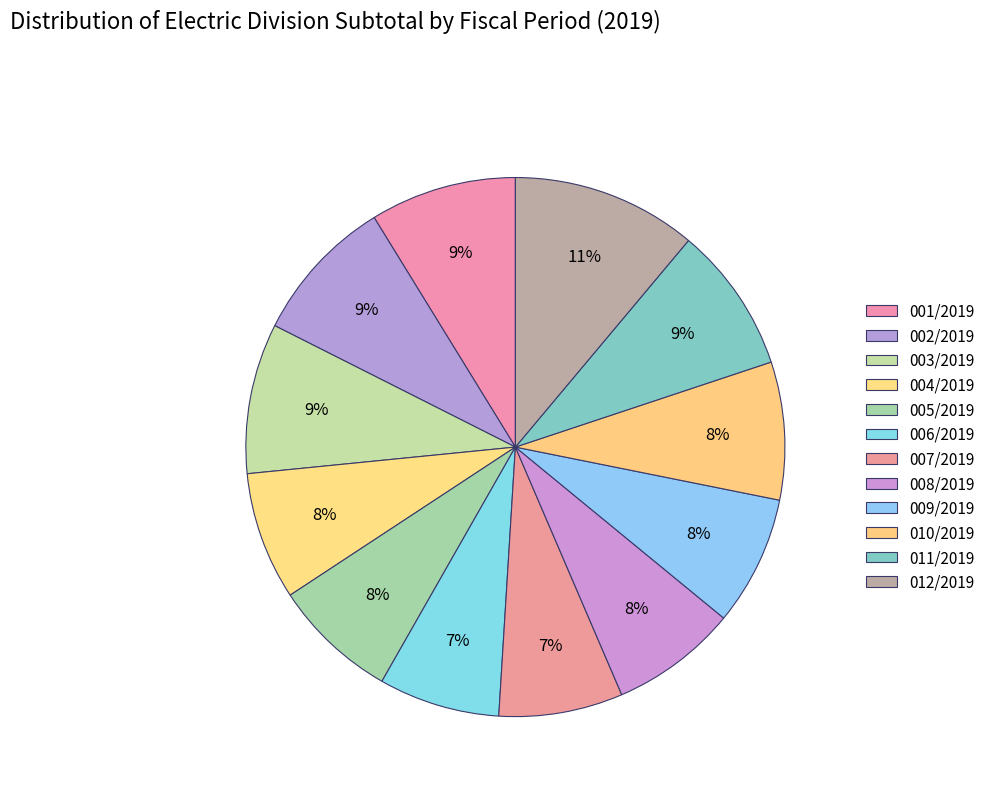

To the nearest percent, what is the difference between the largest and smallest slice percentages?

4%